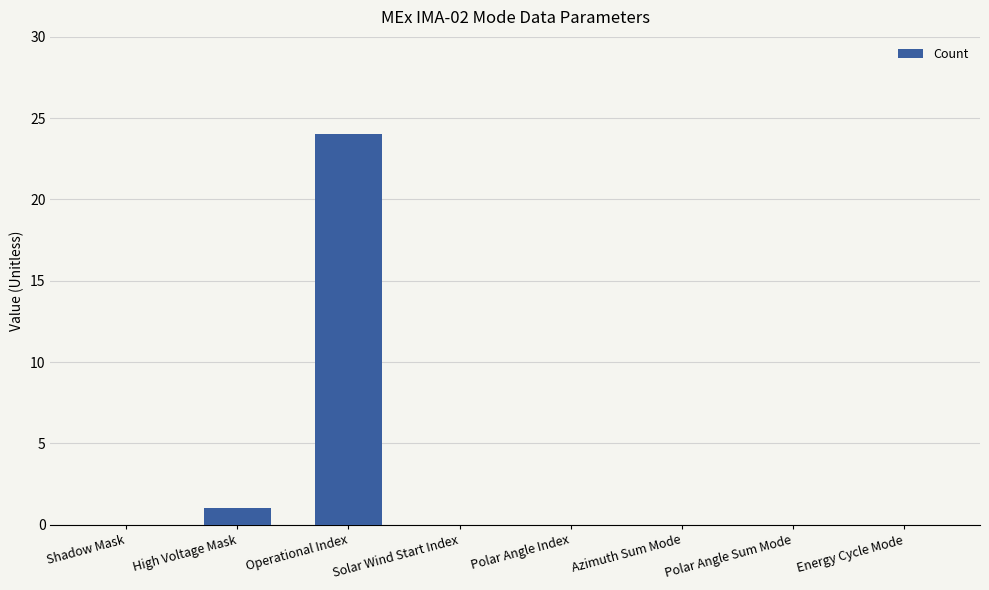

What is the greatest value displayed?

24